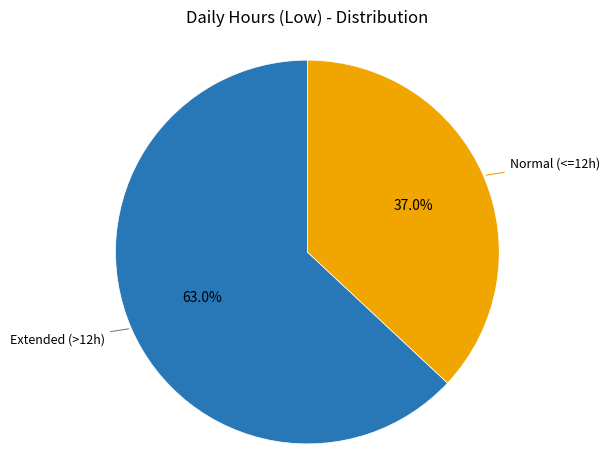

Count the number of slices in the pie.

2